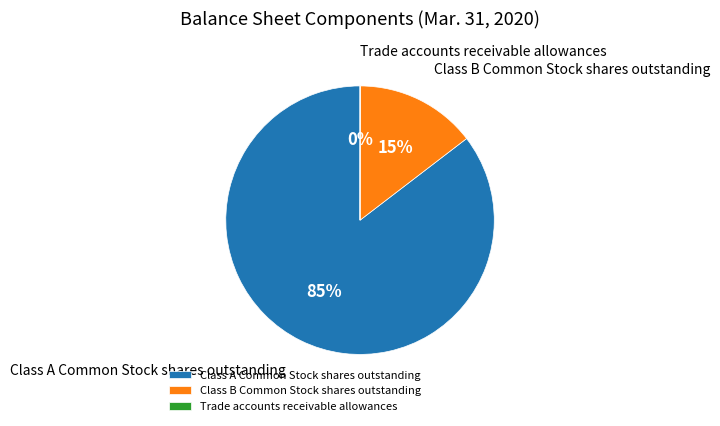

What is the largest slice in the pie chart?

Class A Common Stock shares outstanding